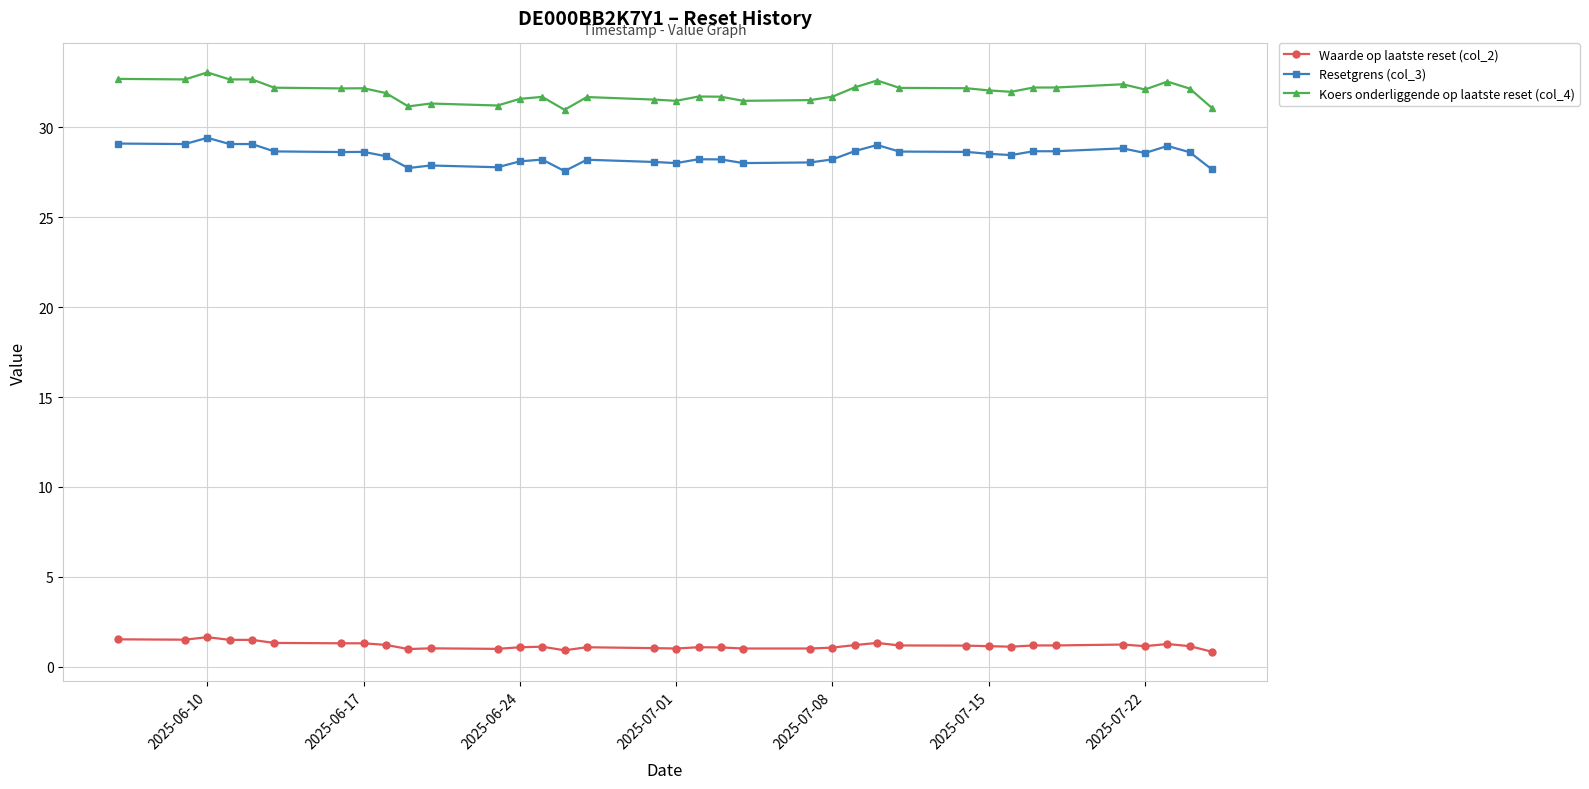

Which series has the largest total across all categories?

Koers onderliggende op laatste reset (col_4)